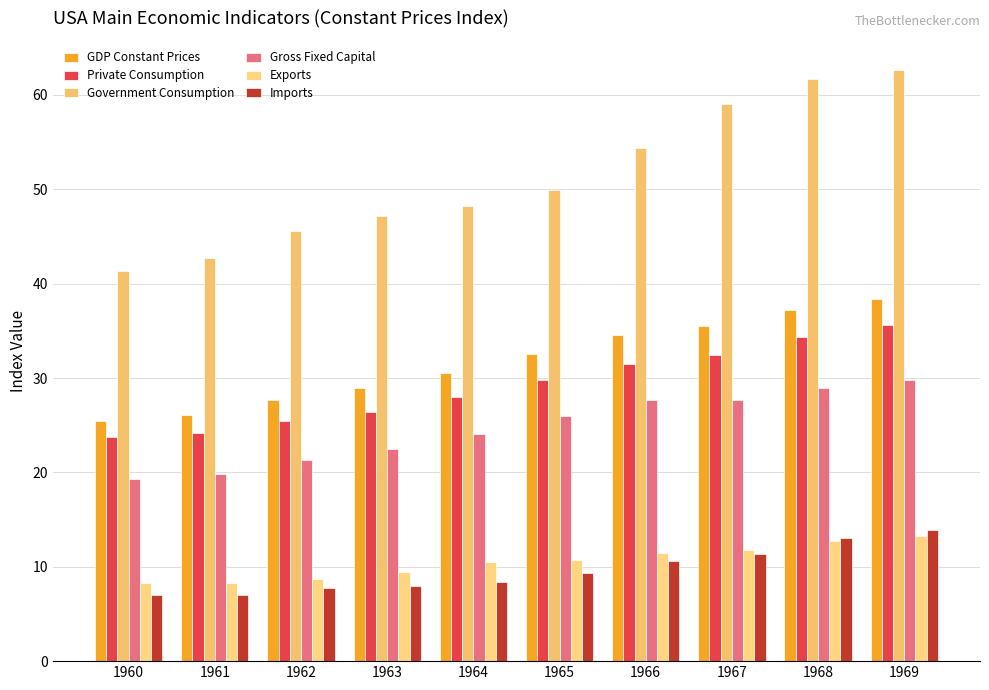

What is the value of the Government Consumption bar at the 3rd from the left?

45.6